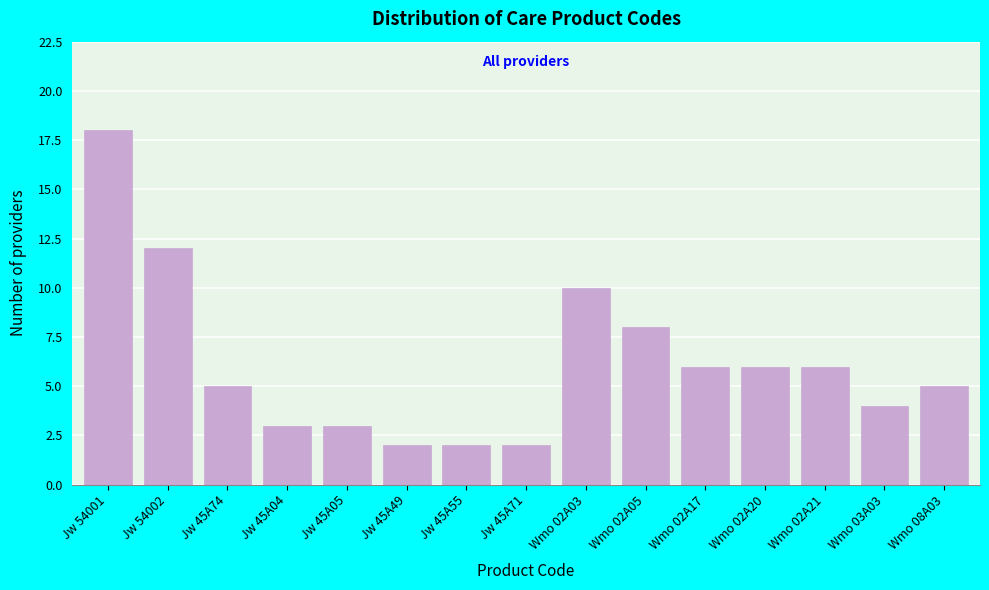

Reading left to right, what are all the values shown in this chart?

18	12	5	3	3	2	2	2	10	8	6	6	6	4	5